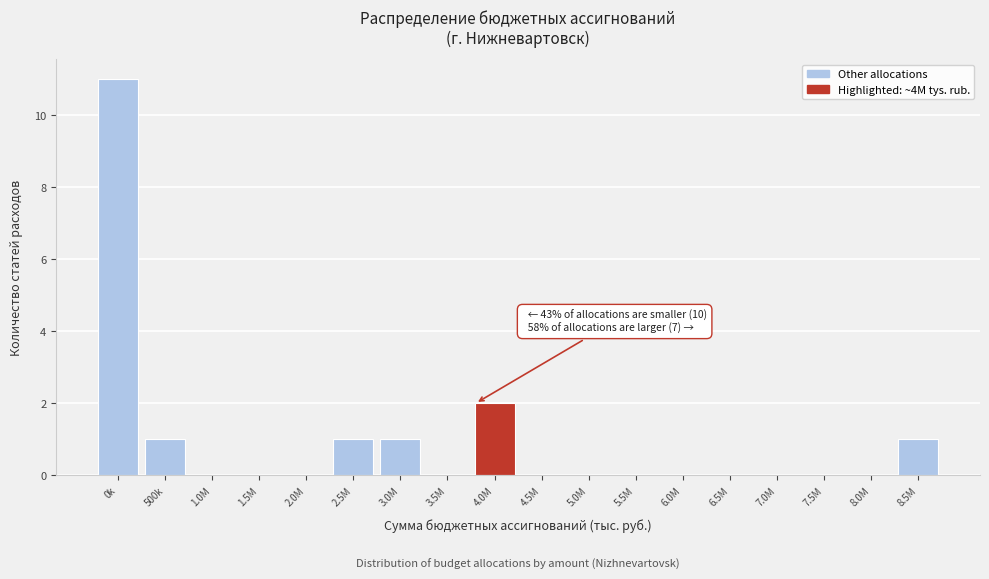

Reading left to right, extract all data points from this chart.

0k=11	500k=1	1.0M=0	1.5M=0	2.0M=0	2.5M=1	3.0M=1	3.5M=0	4.0M=2	4.5M=0	5.0M=0	5.5M=0	6.0M=0	6.5M=0	7.0M=0	7.5M=0	8.0M=0	8.5M=1